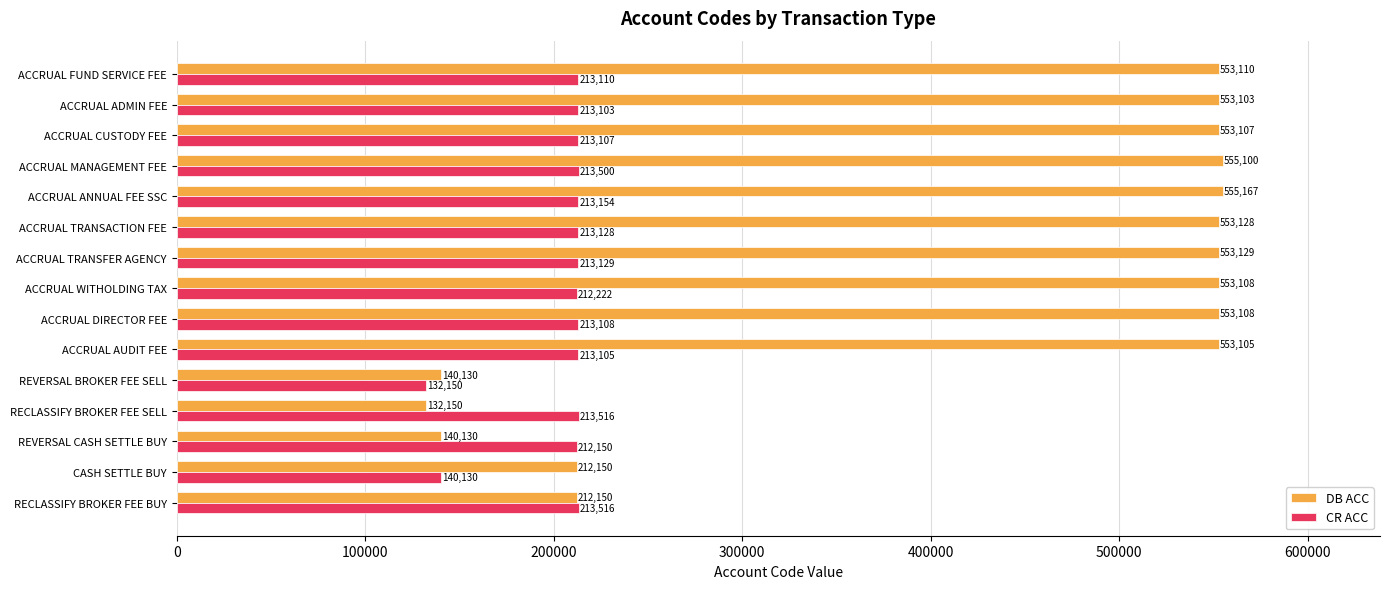

What is the difference between the highest and lowest values at RECLASSIFY BROKER FEE BUY?

1366